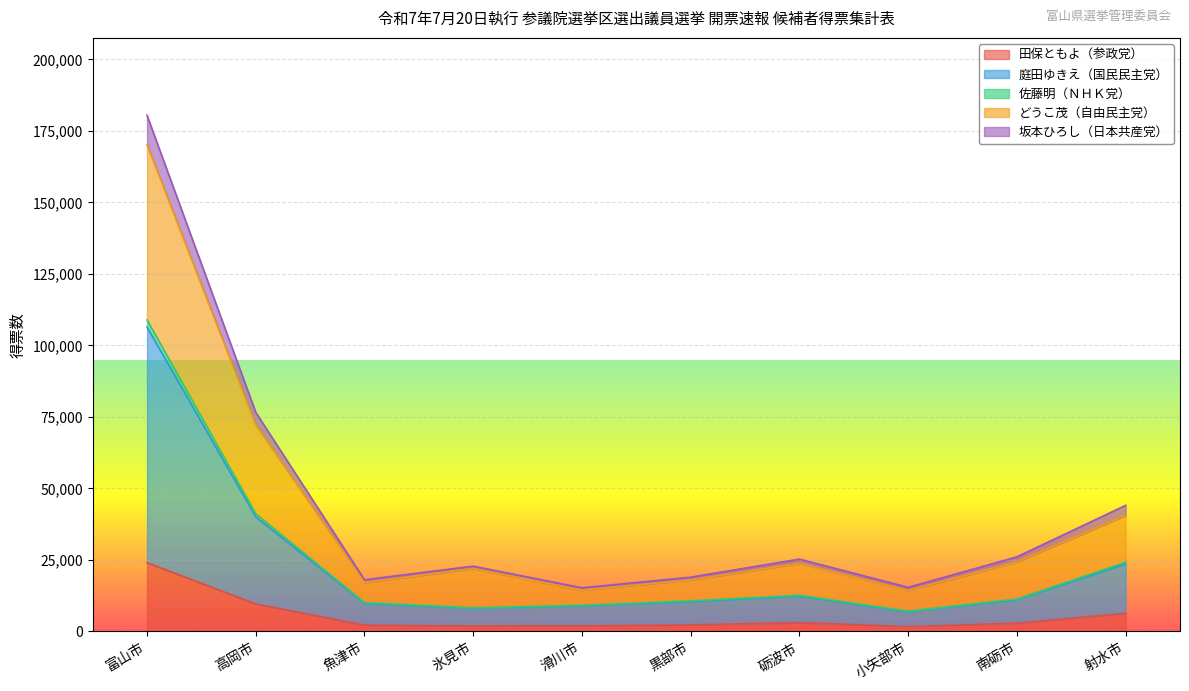

What position from the left is 砺波市?

7